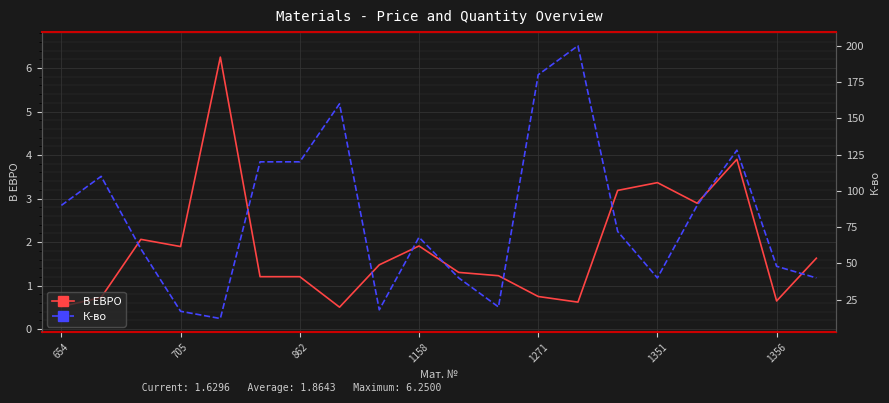

How many distinct data groups are displayed?

2